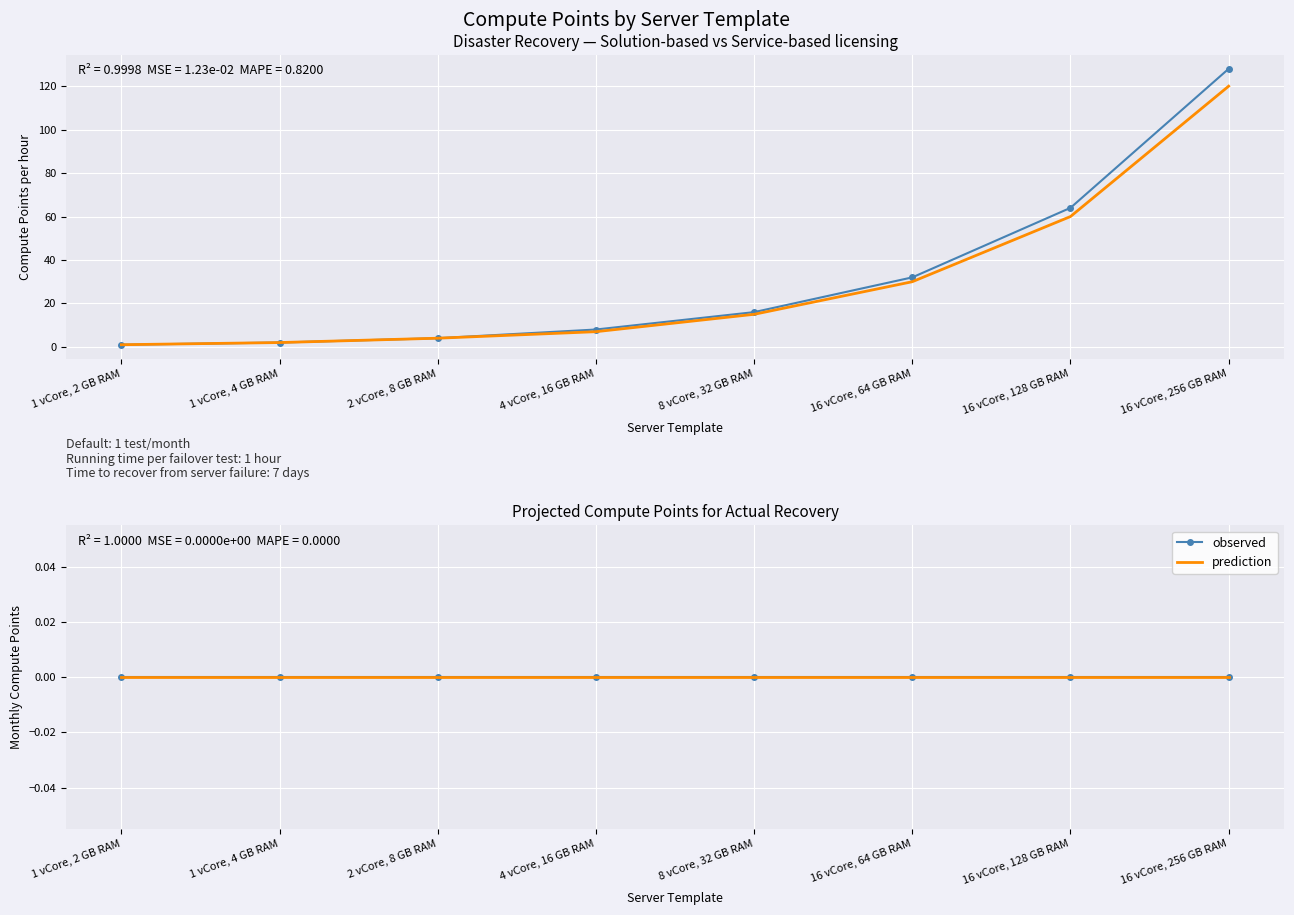

The value of observed at 16 vCore, 128 GB RAM is 64. True or false?

True